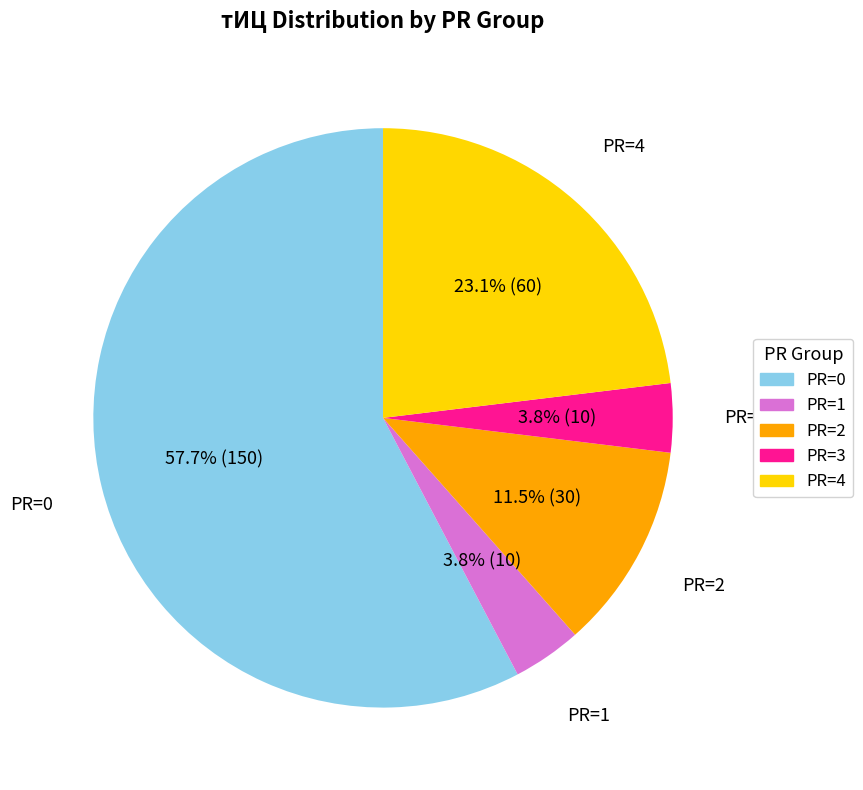

To the nearest percent, what is the average slice percentage?

20%